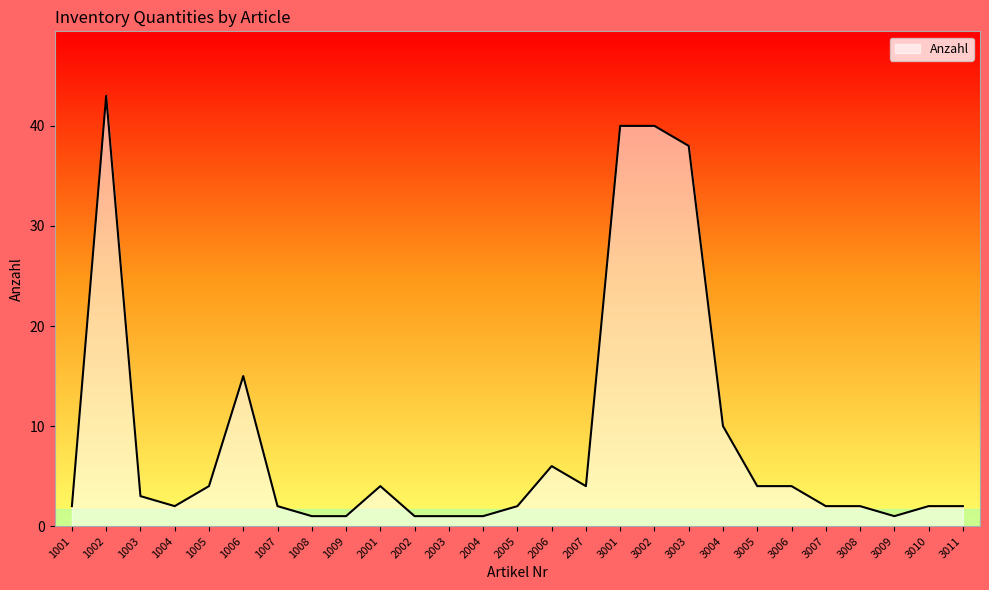

At which category does the data reach its first local peak?

1002